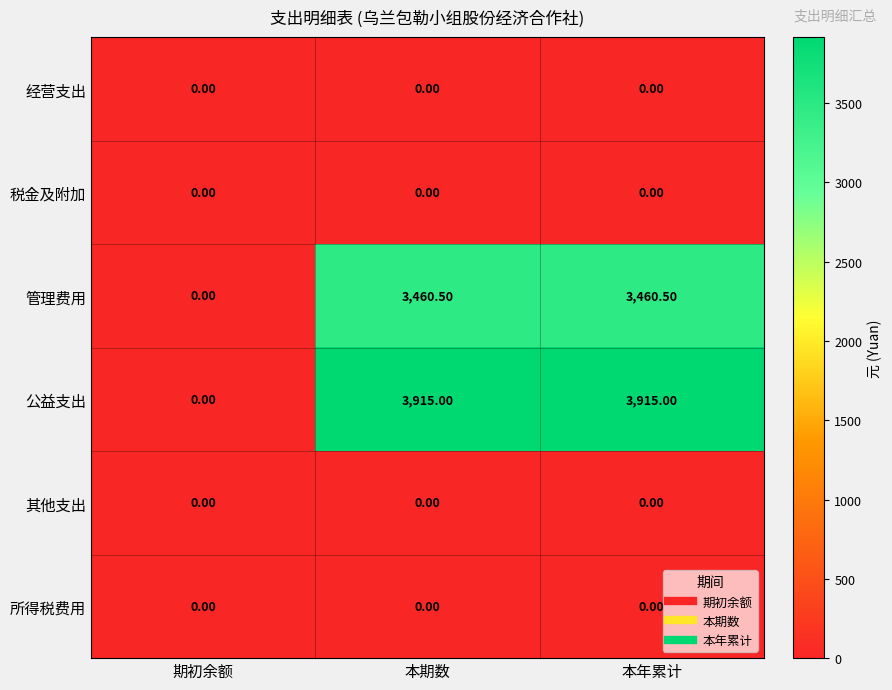

At which label does 管理费用 reach its minimum?

期初余额